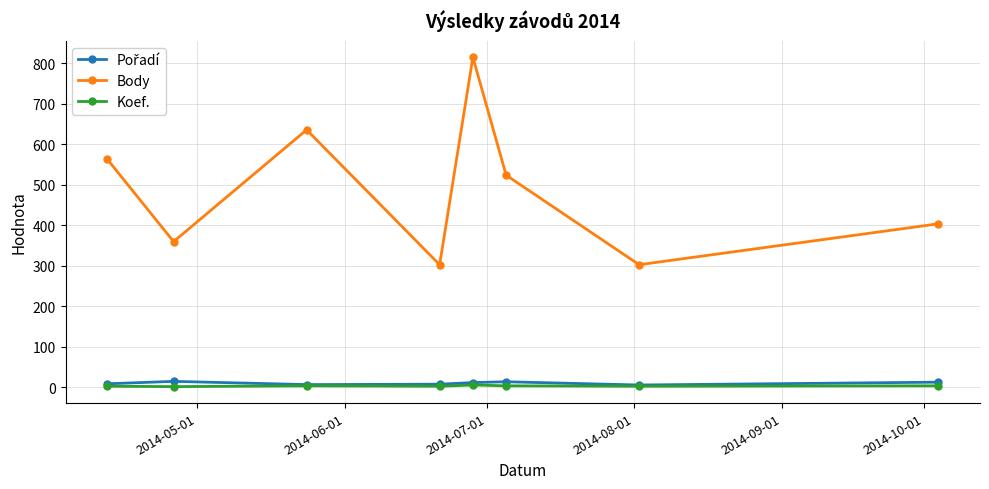

How many interior local valleys does the Body series have?

3